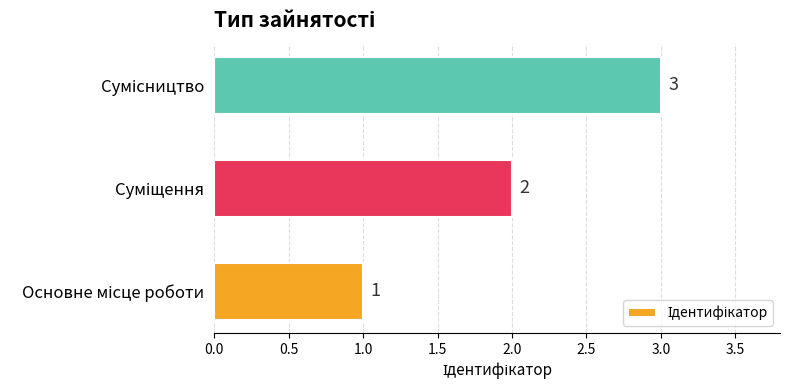

How many data points are less than 2?

1